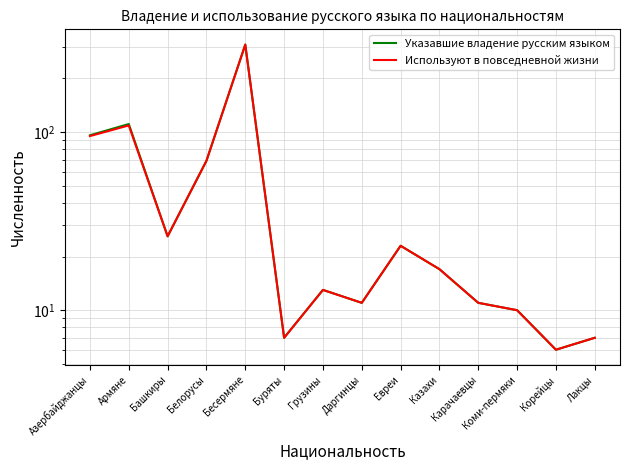

Reading left to right, what are all the values shown in this chart?

Указавшие владение русским языком: Азербайджанцы=96	Армяне=111	Башкиры=26	Белорусы=69	Бесермяне=310	Буряты=7	Грузины=13	Даргинцы=11	Евреи=23	Казахи=17	Карачаевцы=11	Коми-пермяки=10	Корейцы=6	Лакцы=7
Используют в повседневной жизни: Азербайджанцы=95	Армяне=109	Башкиры=26	Белорусы=69	Бесермяне=310	Буряты=7	Грузины=13	Даргинцы=11	Евреи=23	Казахи=17	Карачаевцы=11	Коми-пермяки=10	Корейцы=6	Лакцы=7